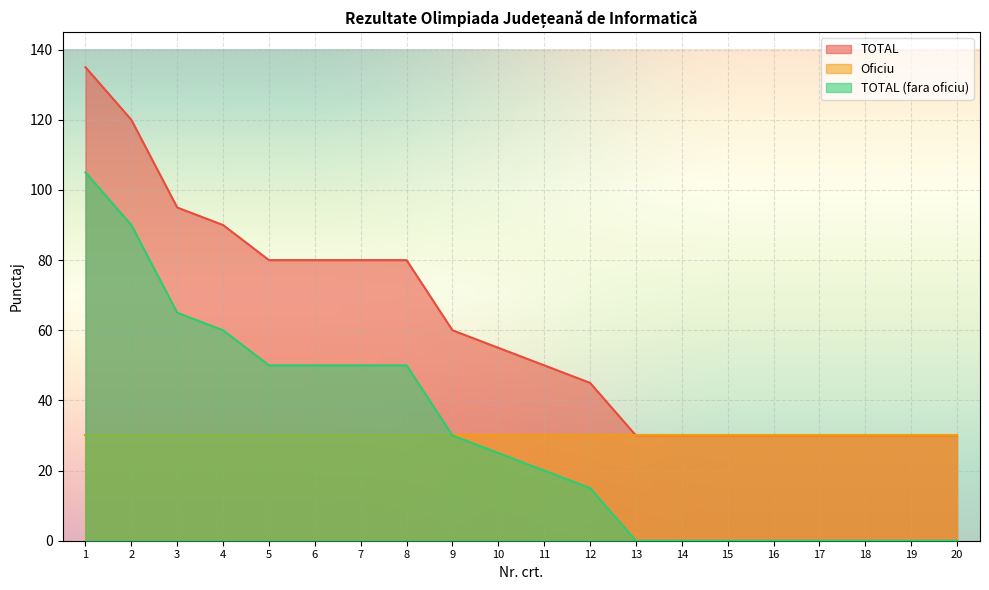

Is it true that TOTAL equals 60 at 9?

True